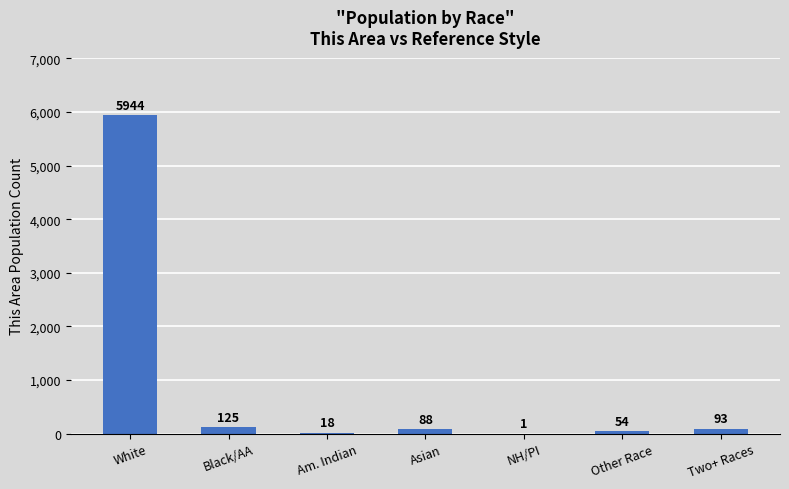

Where is the data nearest to the value 2972?

Black/AA